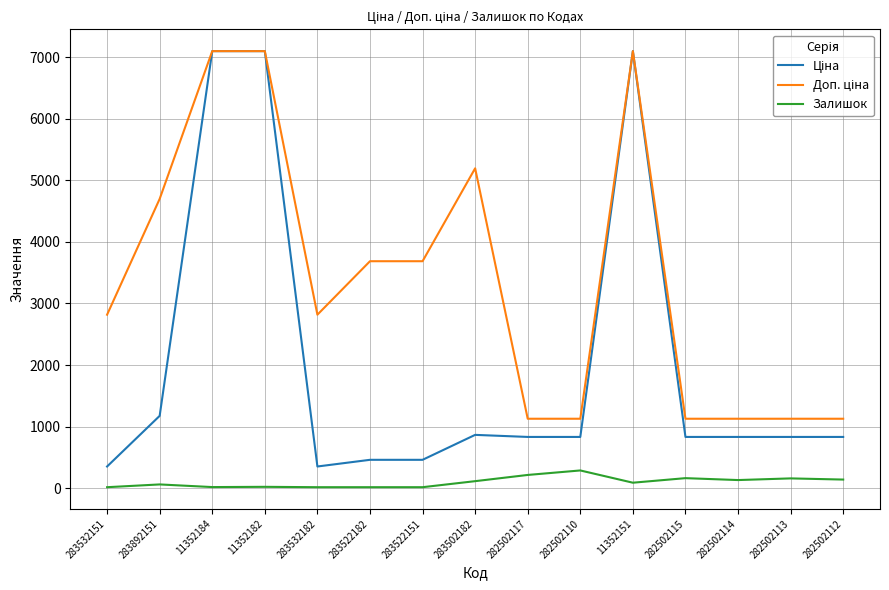

The Залишок series shows 16.0 at 283532151. True or false?

True